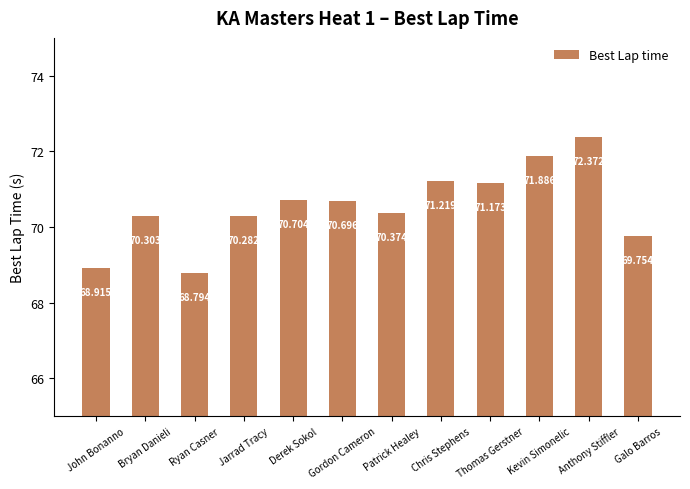

How many bars are there in total?

12